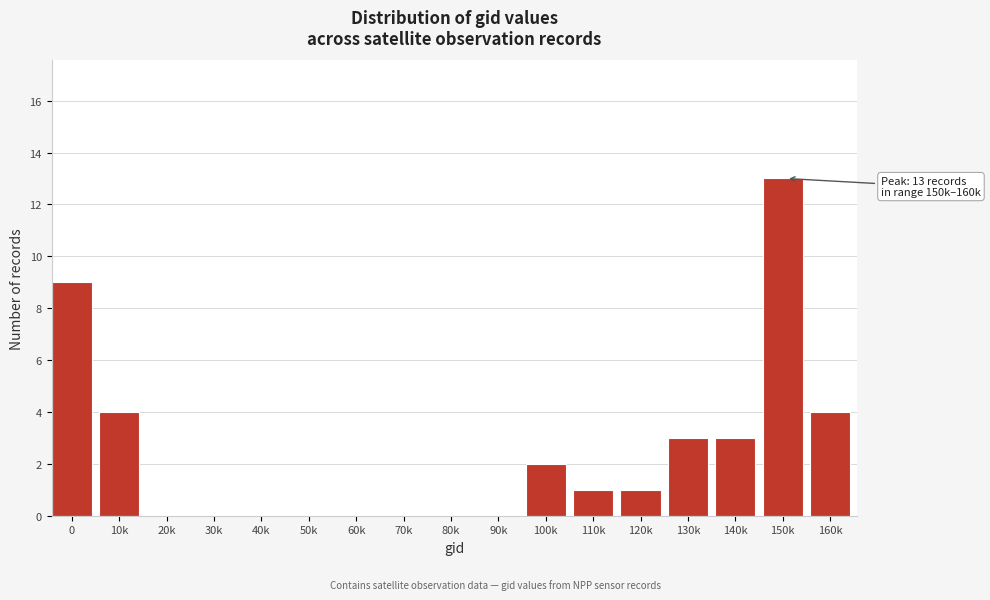

Reading left to right, transcribe all the data shown in this chart.

0=9	10k=4	20k=0	30k=0	40k=0	50k=0	60k=0	70k=0	80k=0	90k=0	100k=2	110k=1	120k=1	130k=3	140k=3	150k=13	160k=4